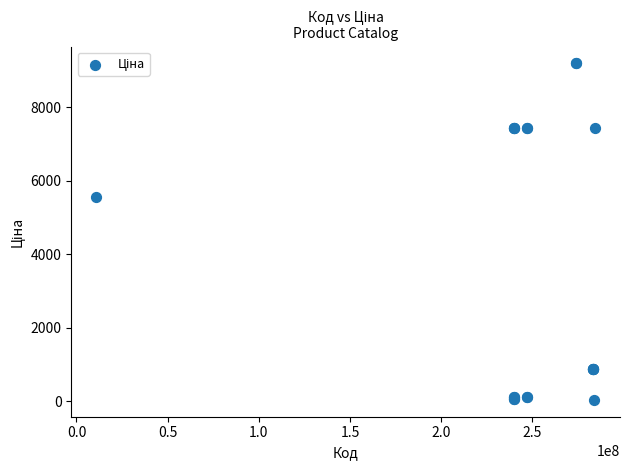

What Y value in the scatter plot is closest to 4614?

5560.3